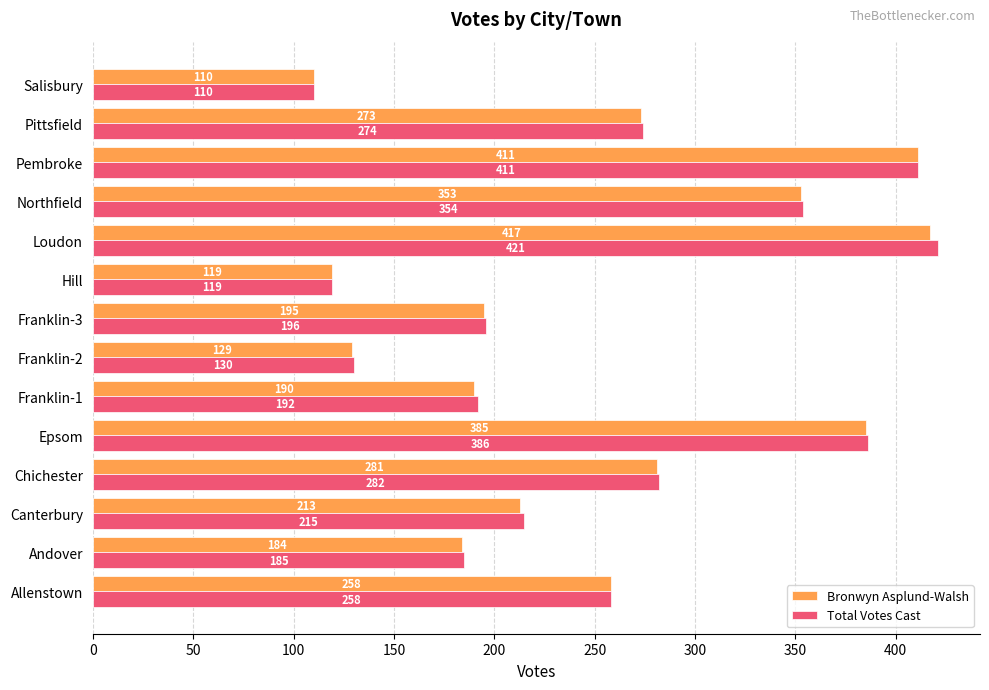

How many values in the Total Votes Cast series are below 258?

7